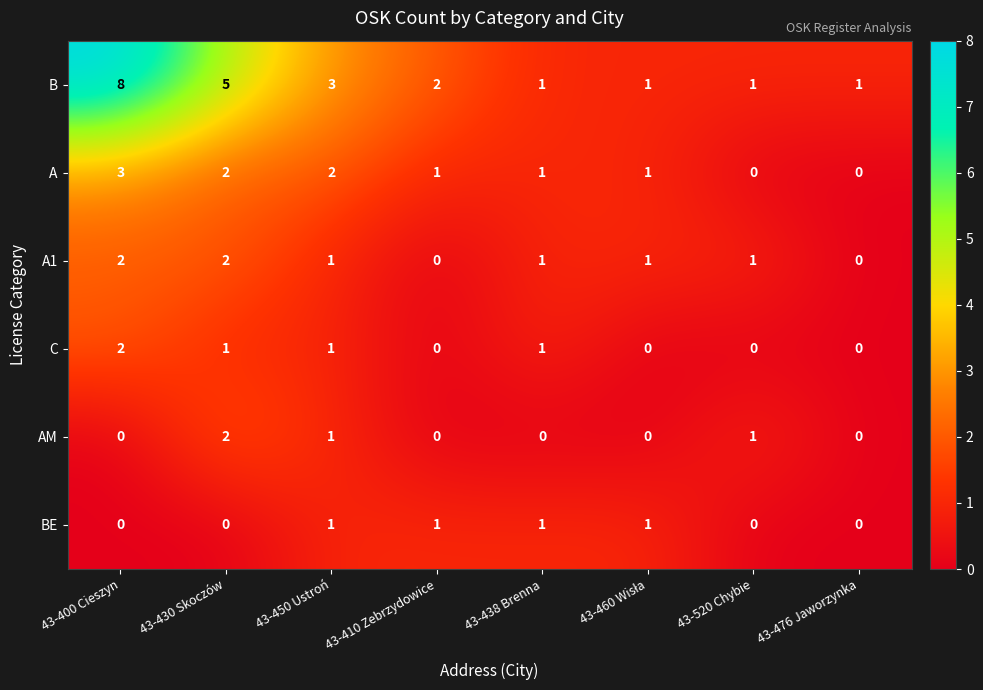

The A1 series shows 1 at 43-430 Skoczów. True or false?

False